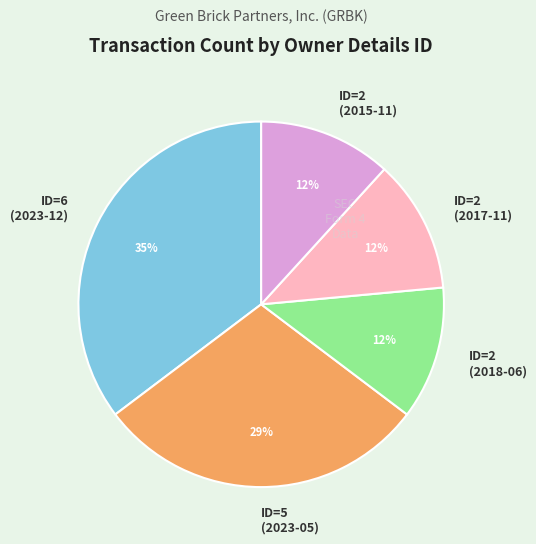

Combined, do ID=5 (2023-05) and ID=2 (2015-11) account for over 50%?

No